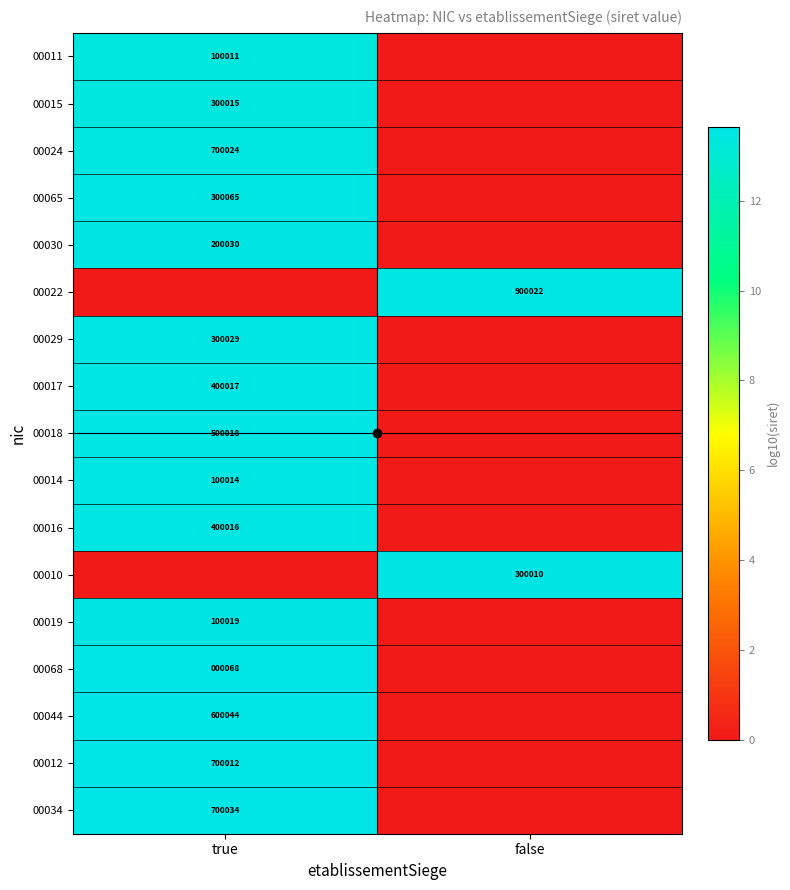

What is the total value across all series at false?

27.1